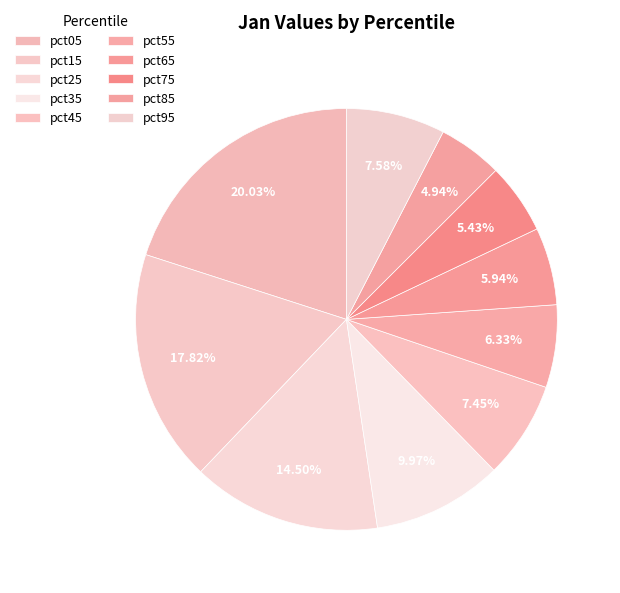

To the nearest percent, what is the difference between the largest and smallest slice percentages?

15%